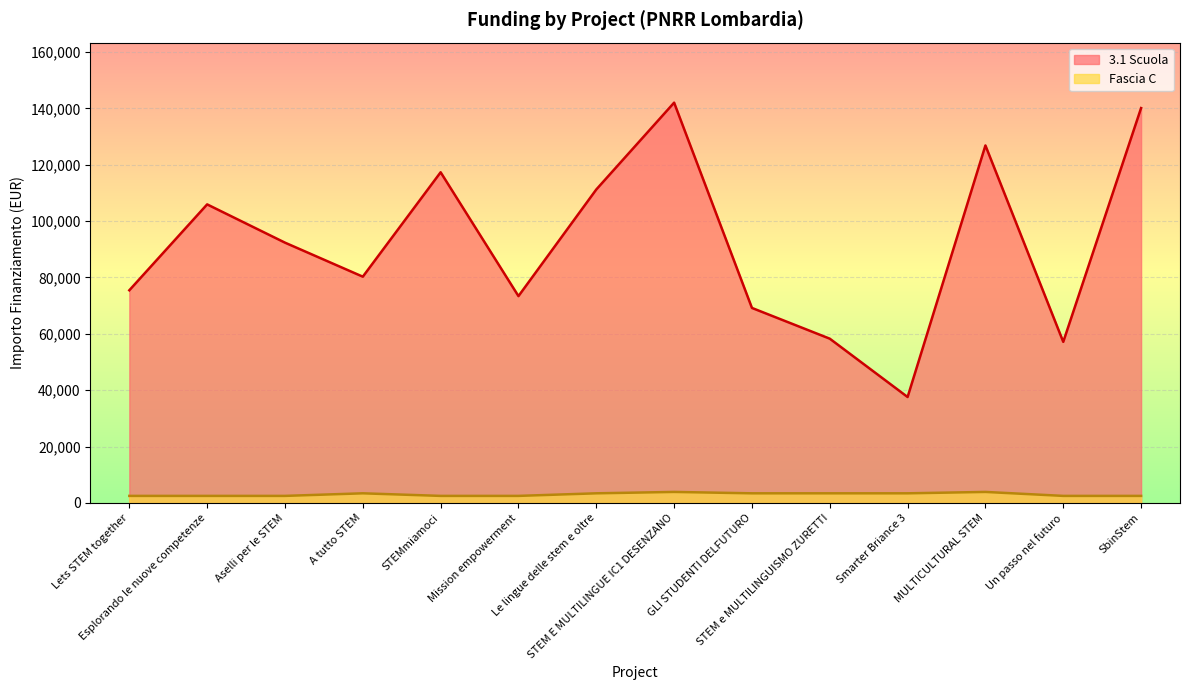

True or false: Fascia C has more than 1 points higher than both neighbors.

True